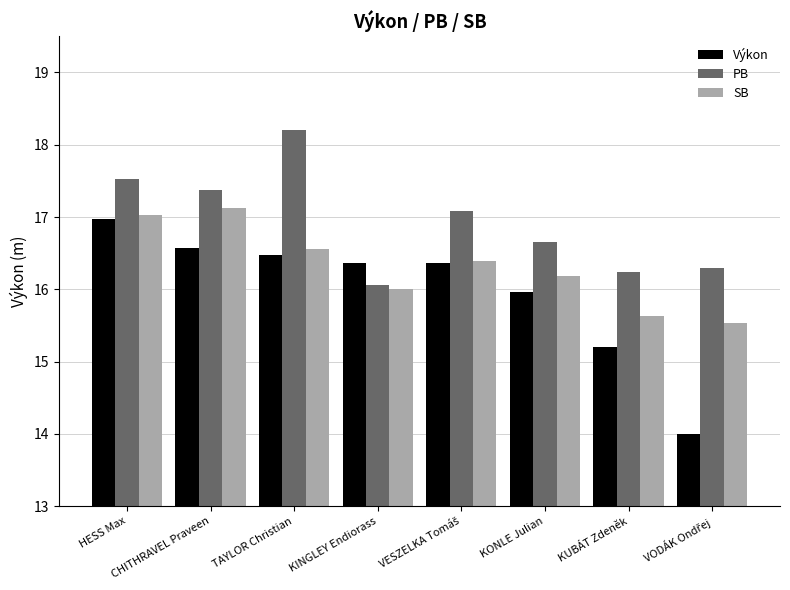

Are the bars grouped side by side (vs. stacked)?

Yes